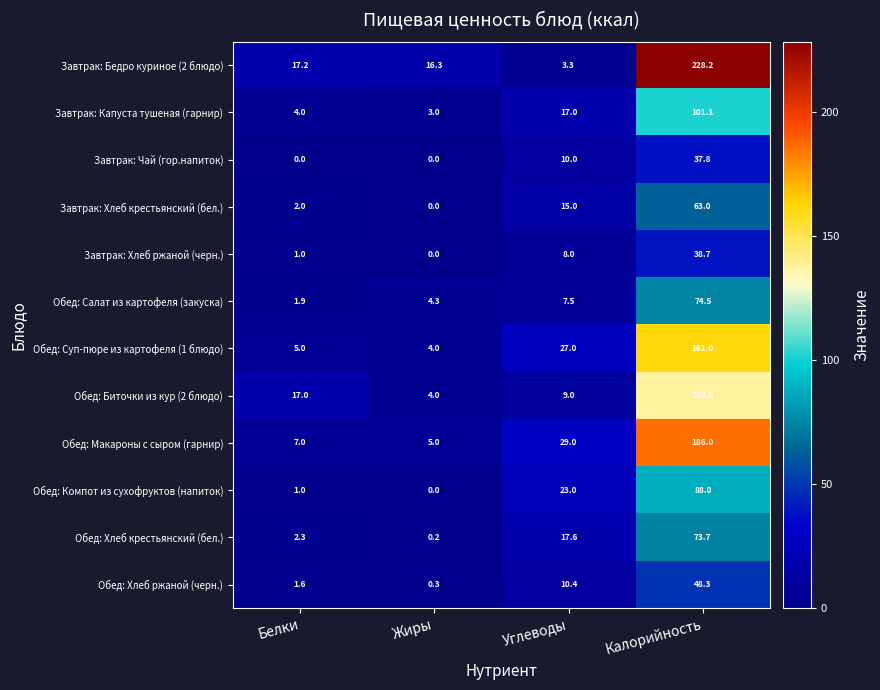

Count the number of categories in the chart.

4